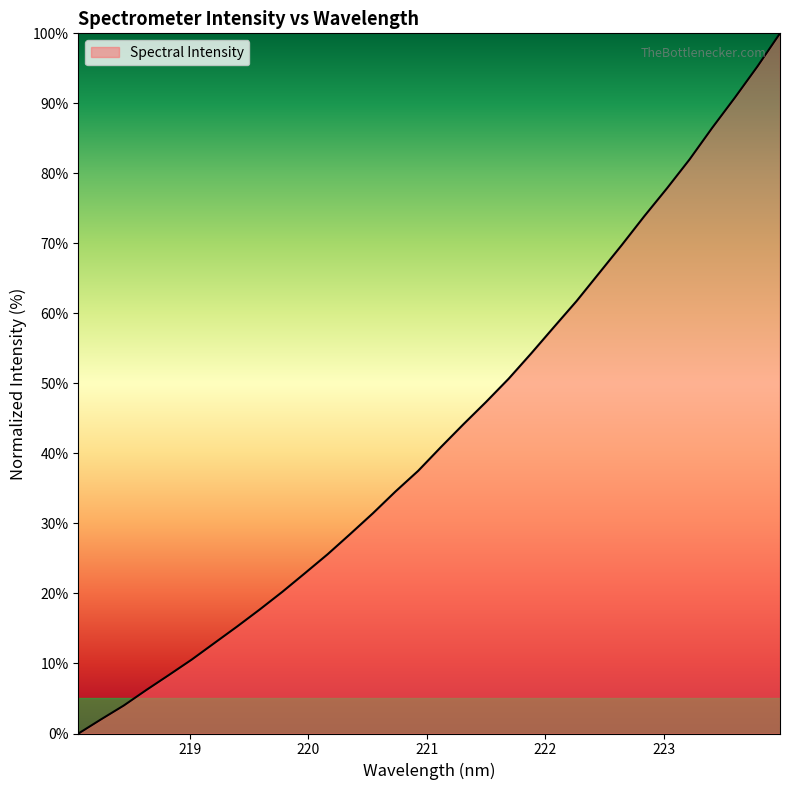

What is the difference between the maximum and minimum values?

100.0